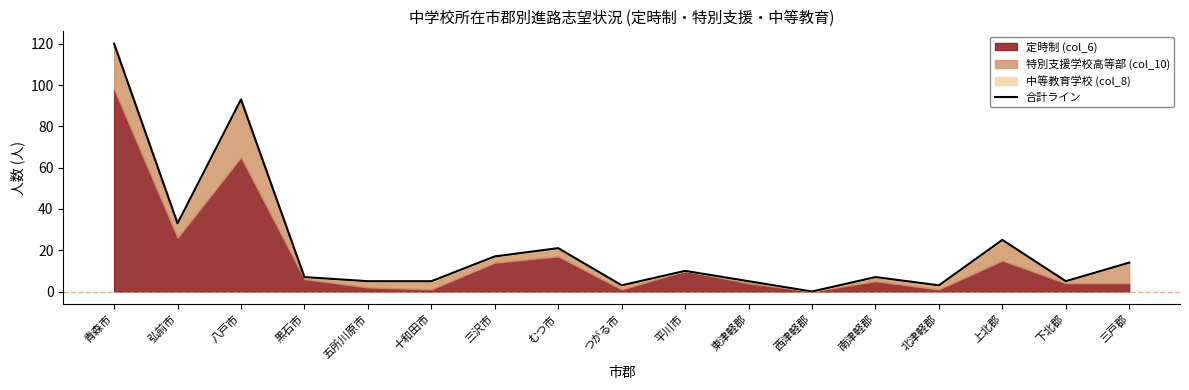

What is the difference between the maximum and minimum values?

120